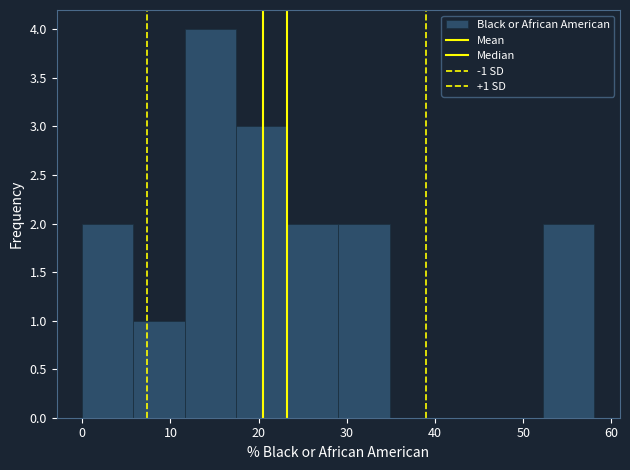

Over which range of the x-axis is the bar tallest?

12 to 17